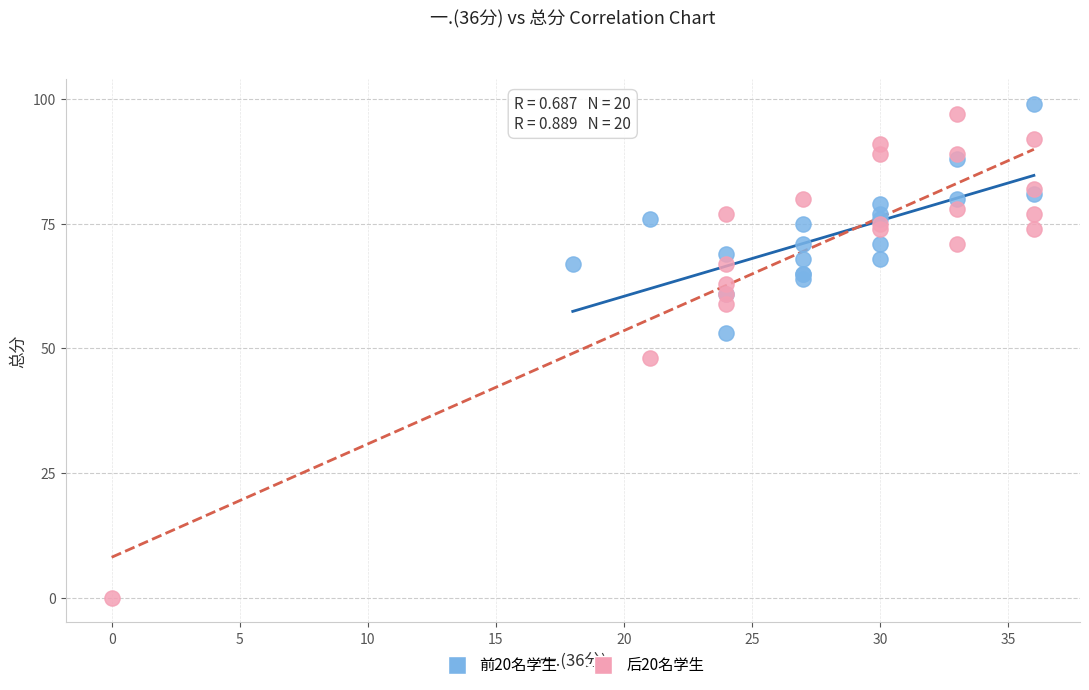

What are all the series names shown in the legend?

前20名学生, 后20名学生